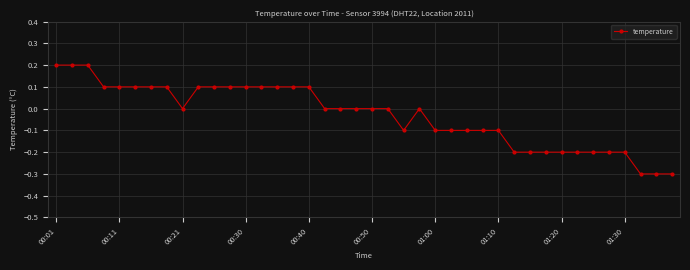

Does the chart display data point markers on the line(s)?

Yes